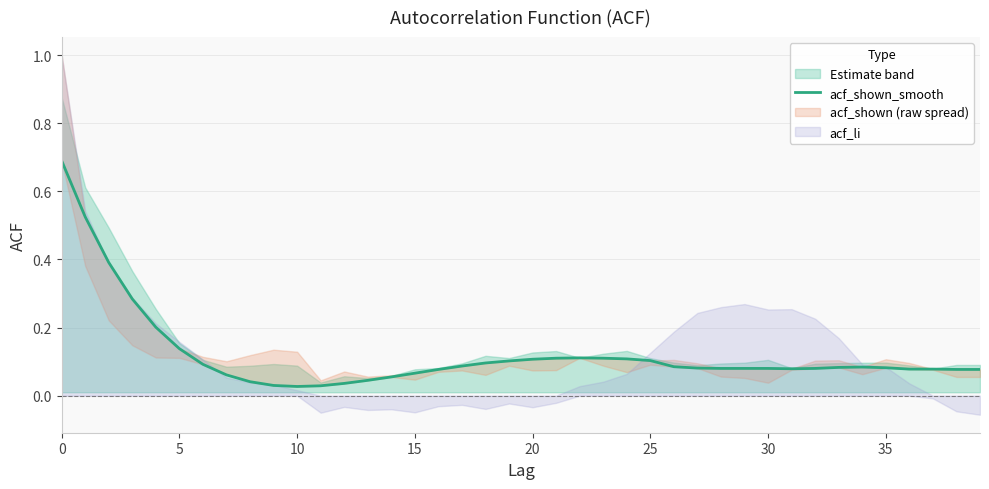

Reading left to right, list all the values displayed in this chart.

0.7	0.5	0.4	0.3	0.2	0.1	0.1	0.1	0.0	0.0	0.0	0.0	0.0	0.0	0.1	0.1	0.1	0.1	0.1	0.1	0.1	0.1	0.1	0.1	0.1	0.1	0.1	0.1	0.1	0.1	0.1	0.1	0.1	0.1	0.1	0.1	0.1	0.1	0.1	0.1